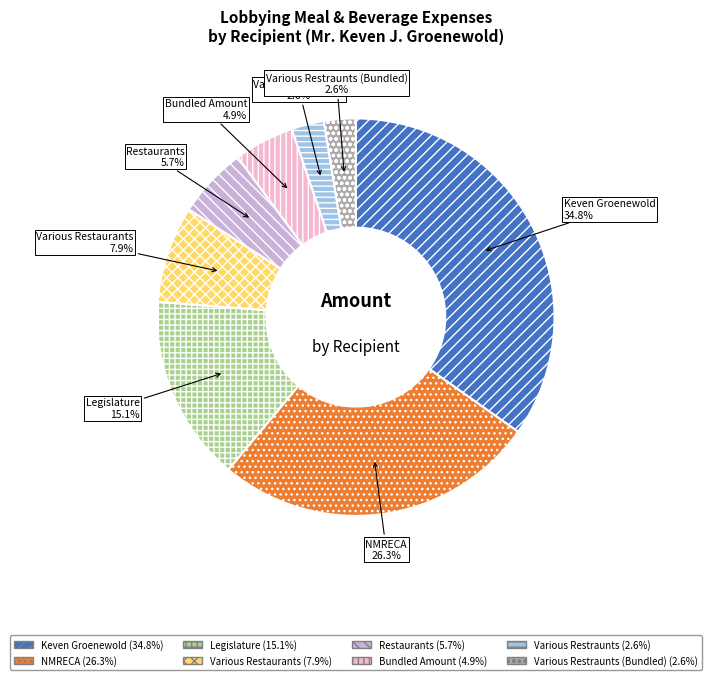

Is NMRECA the majority of the pie?

No